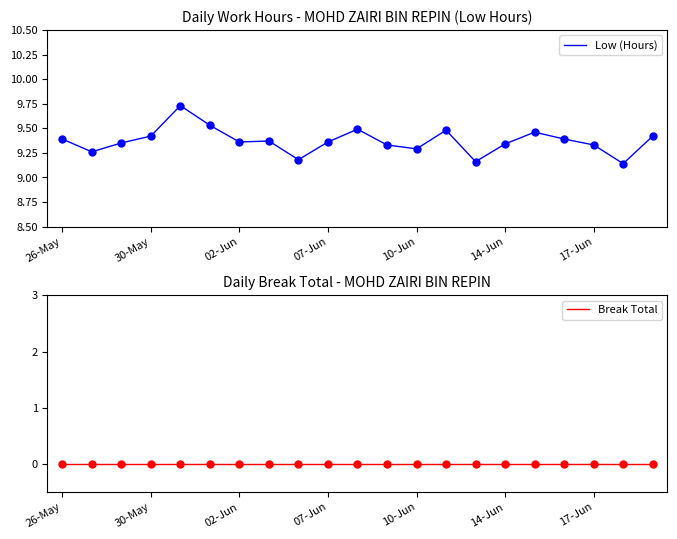

The Low (Hours) series shows 12.3 at 30-May. True or false?

False